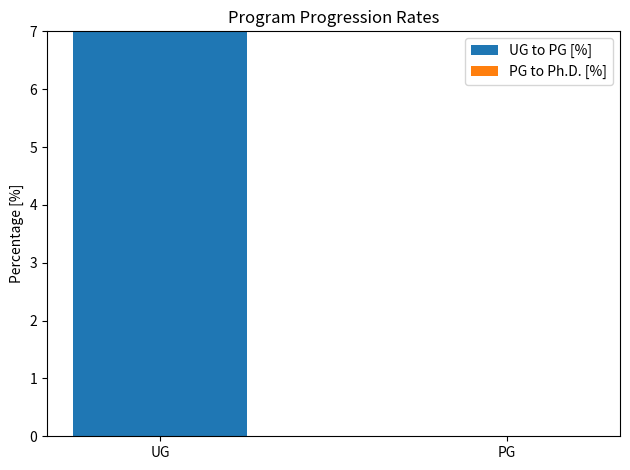

What is the sum of the values at PG and UG?

7